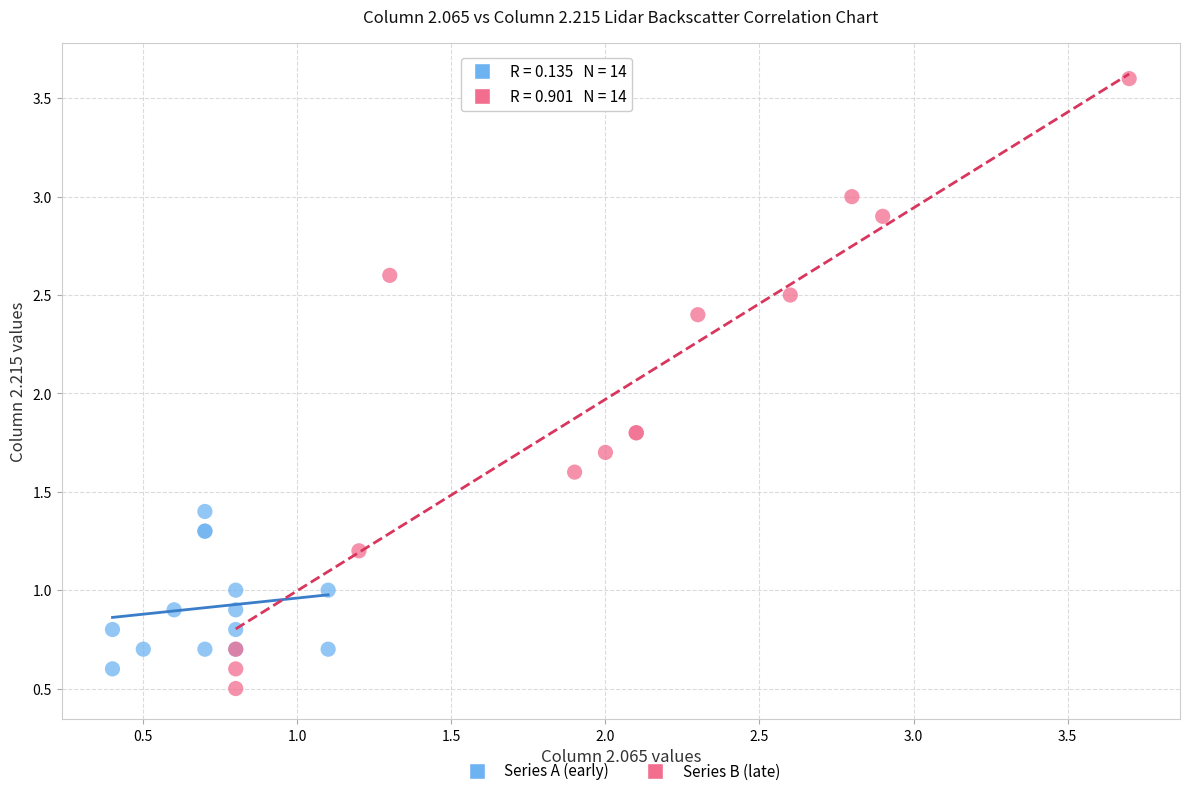

Which series contains the highest Y value?

Series B (late)